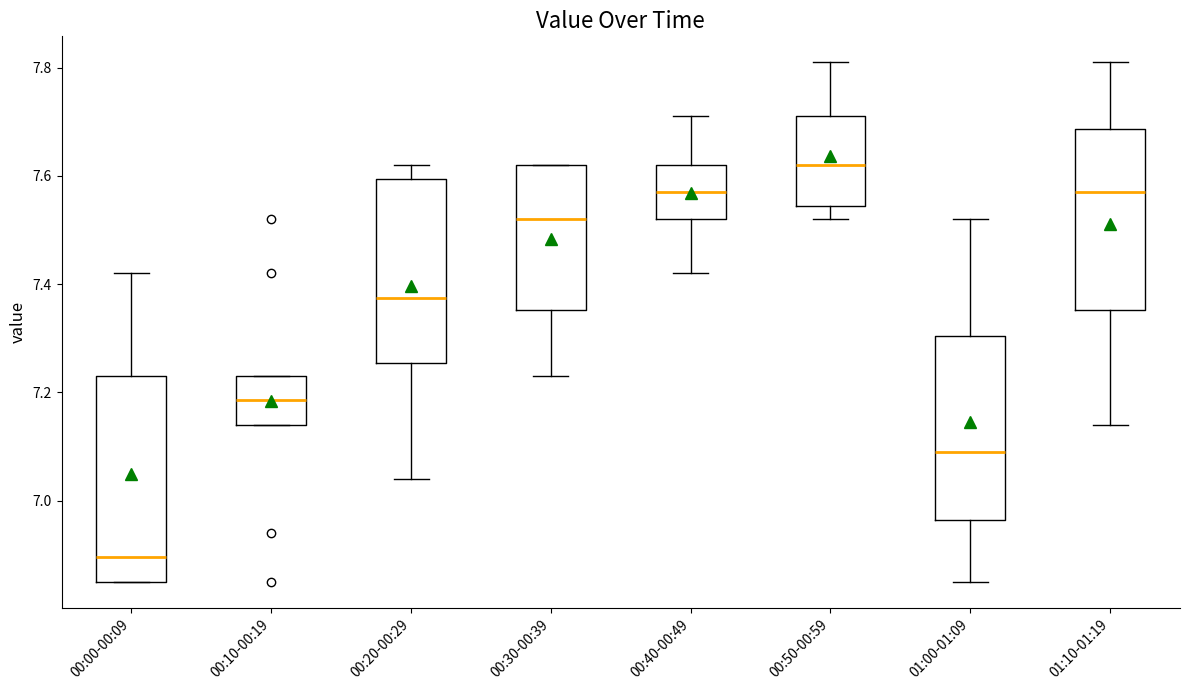

Reading left to right, read every box against the y-axis: the position of its median line, the range the box covers, and the ends of its whiskers. The values are not printed on the chart, so give them approximately, as read against the axis.

00:00-00:09: median 6.90, box 6.86 to 7.24, whiskers 6.86 to 7.42
00:10-00:19: median 7.18, box 7.14 to 7.24, whiskers 7.14 to 7.24
00:20-00:29: median 7.38, box 7.26 to 7.60, whiskers 7.04 to 7.62
00:30-00:39: median 7.52, box 7.36 to 7.62, whiskers 7.24 to 7.62
00:40-00:49: median 7.58, box 7.52 to 7.62, whiskers 7.42 to 7.72
00:50-00:59: median 7.62, box 7.54 to 7.72, whiskers 7.52 to 7.82
01:00-01:09: median 7.10, box 6.96 to 7.30, whiskers 6.86 to 7.52
01:10-01:19: median 7.58, box 7.36 to 7.68, whiskers 7.14 to 7.82